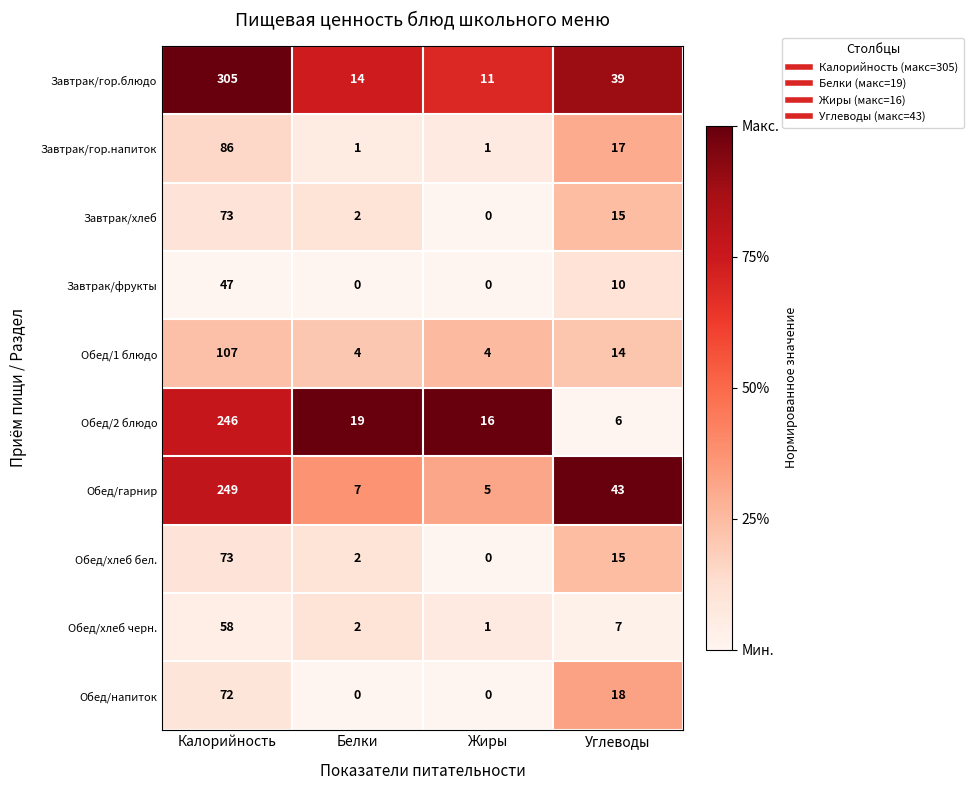

Is it true that Завтрак/фрукты equals 10 at Углеводы?

True